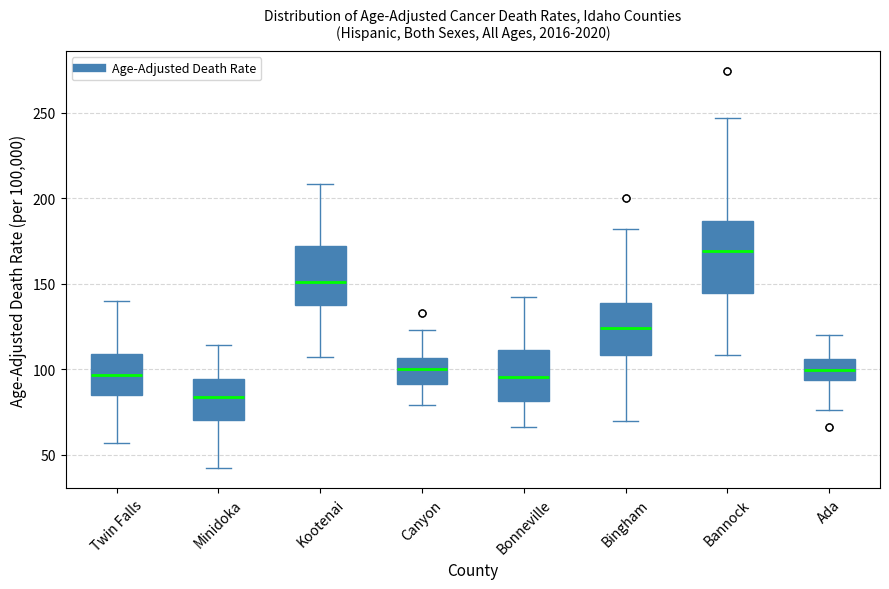

Reading left to right, read every box against the y-axis: the position of its median line, the range the box covers, and the ends of its whiskers. The values are not printed on the chart, so give them approximately, as read against the axis.

Twin Falls: median 95, box 85 to 110, whiskers 55 to 140
Minidoka: median 85, box 70 to 95, whiskers 40 to 115
Kootenai: median 150, box 140 to 170, whiskers 105 to 210
Canyon: median 100, box 90 to 105, whiskers 80 to 125
Bonneville: median 95, box 80 to 110, whiskers 65 to 140
Bingham: median 125, box 110 to 140, whiskers 70 to 180
Bannock: median 170, box 145 to 185, whiskers 110 to 245
Ada: median 100, box 95 to 105, whiskers 75 to 120